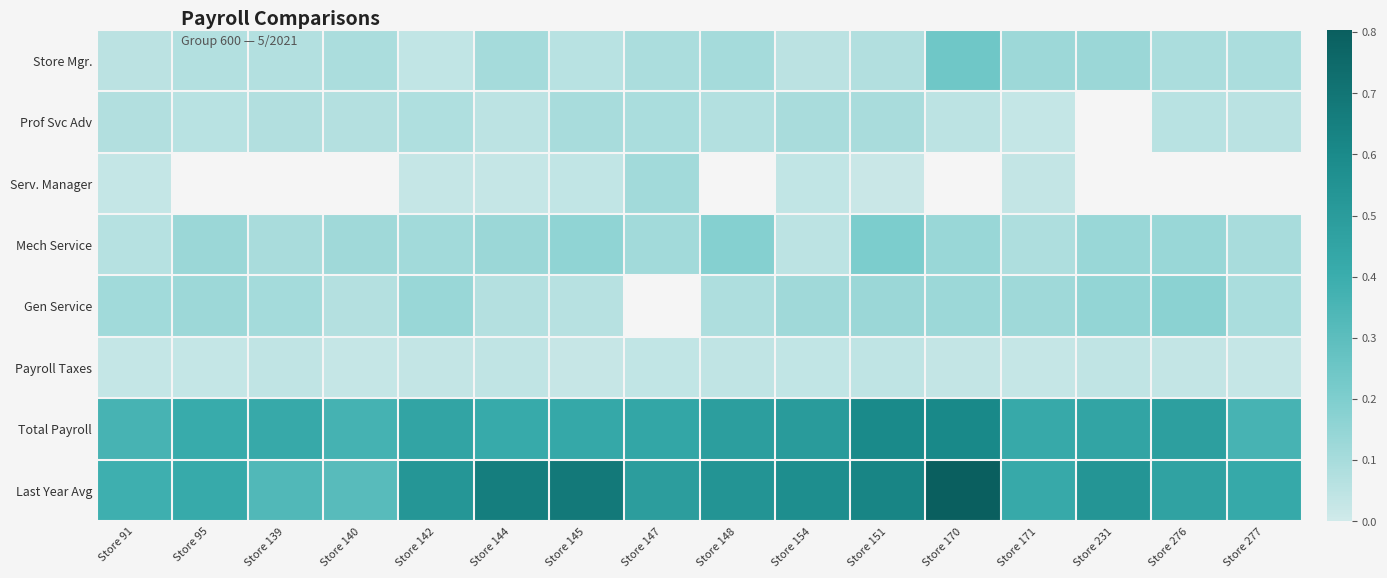

Rank the series by their maximum value, from lowest to highest.

Payroll Taxes, Prof Svc Adv, Serv. Manager, Gen Service, Mech Service, Store Mgr., Total Payroll, Last Year Avg